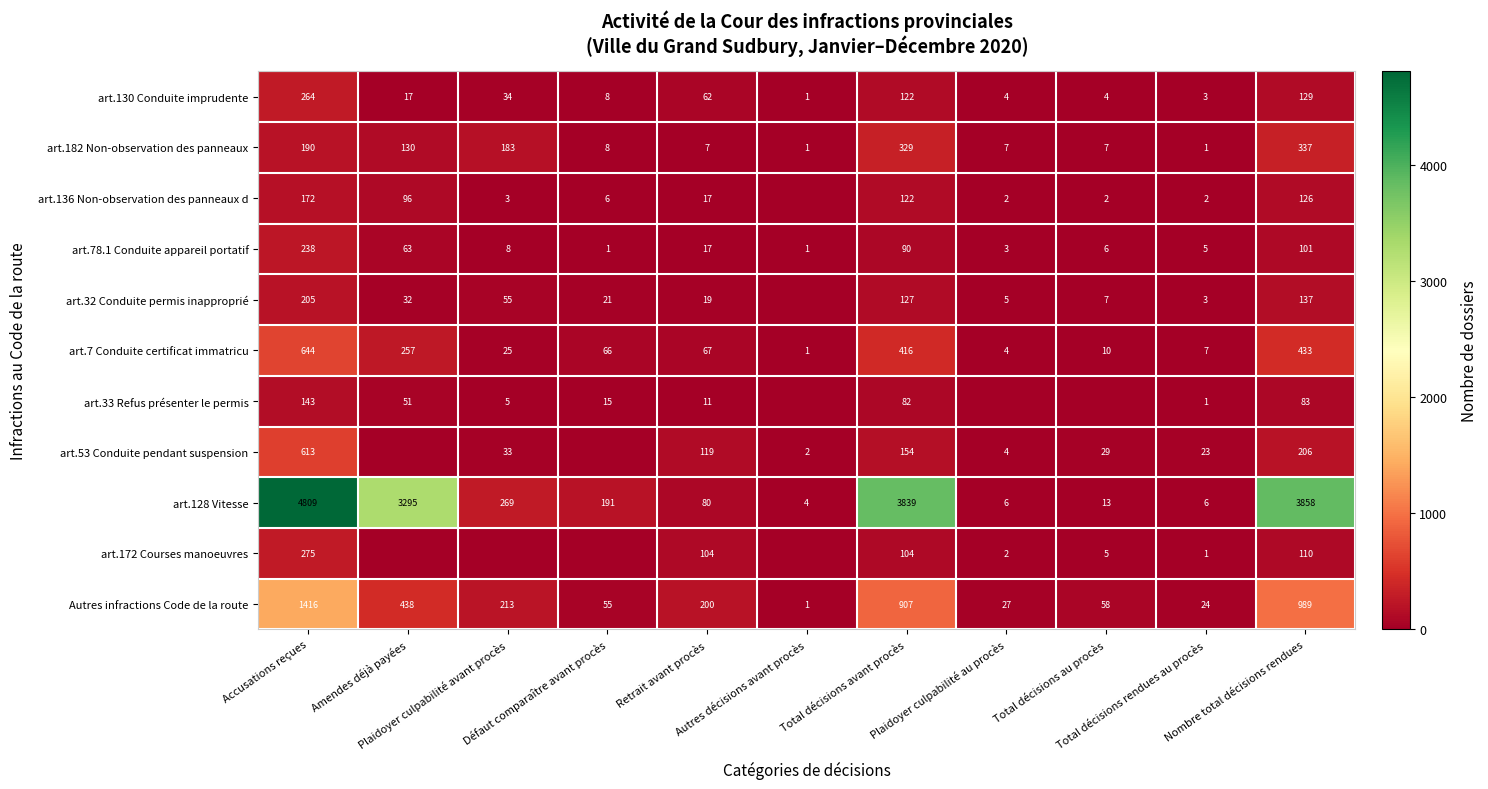

What is the difference between the maximum and minimum values in the art.130 Conduite imprudente series?

263